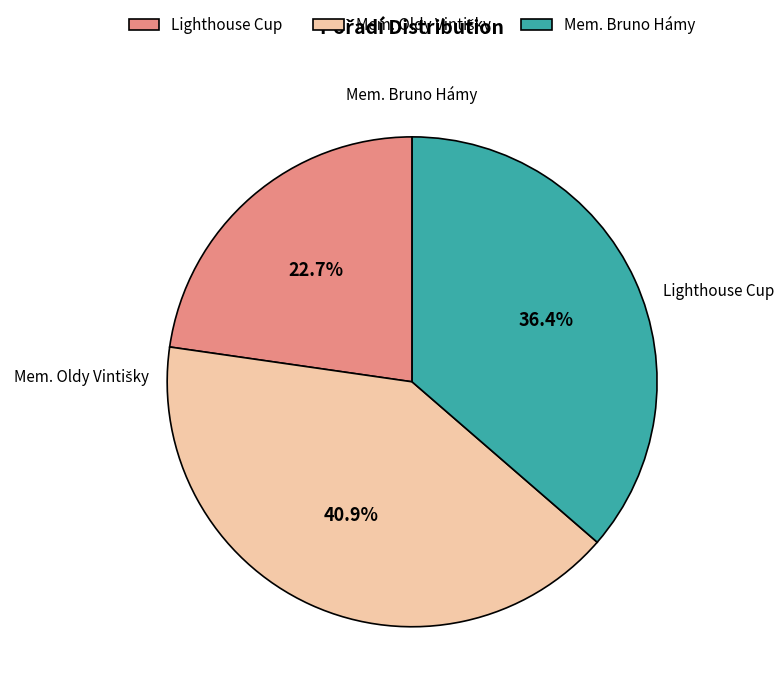

How many slices are in this pie chart?

3